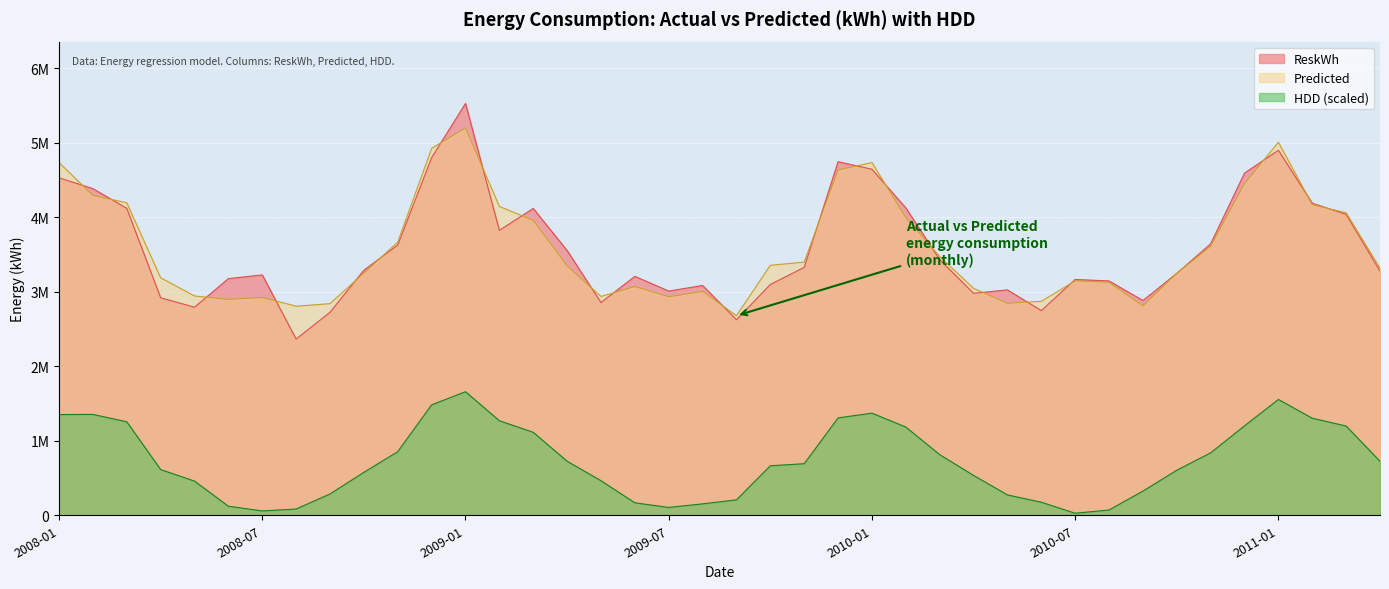

What is the difference between the highest and lowest values at 2010-03?

2660029.8